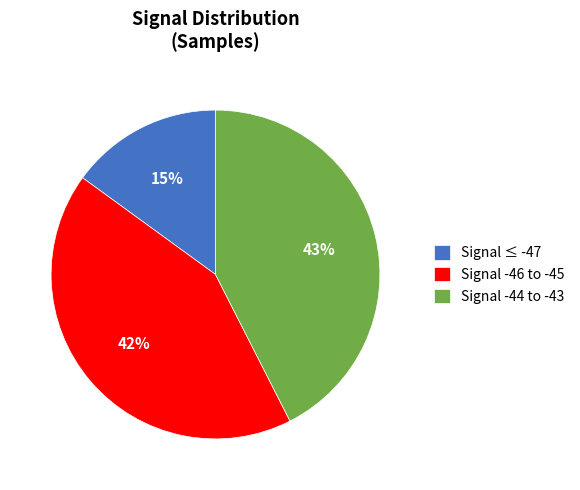

Count the number of slices in the pie.

3